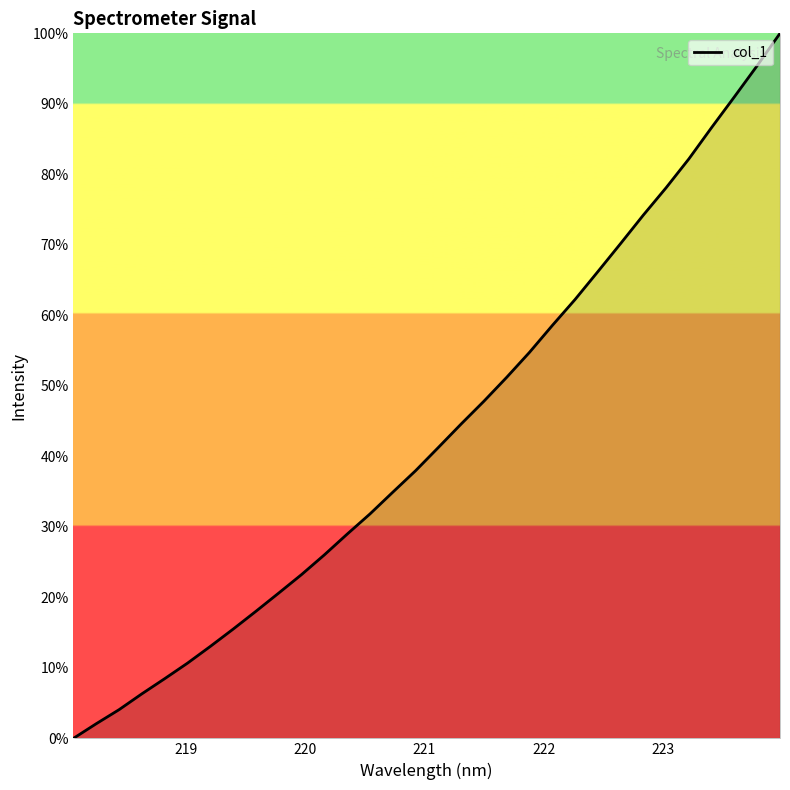

What is the greatest value displayed?

100.0